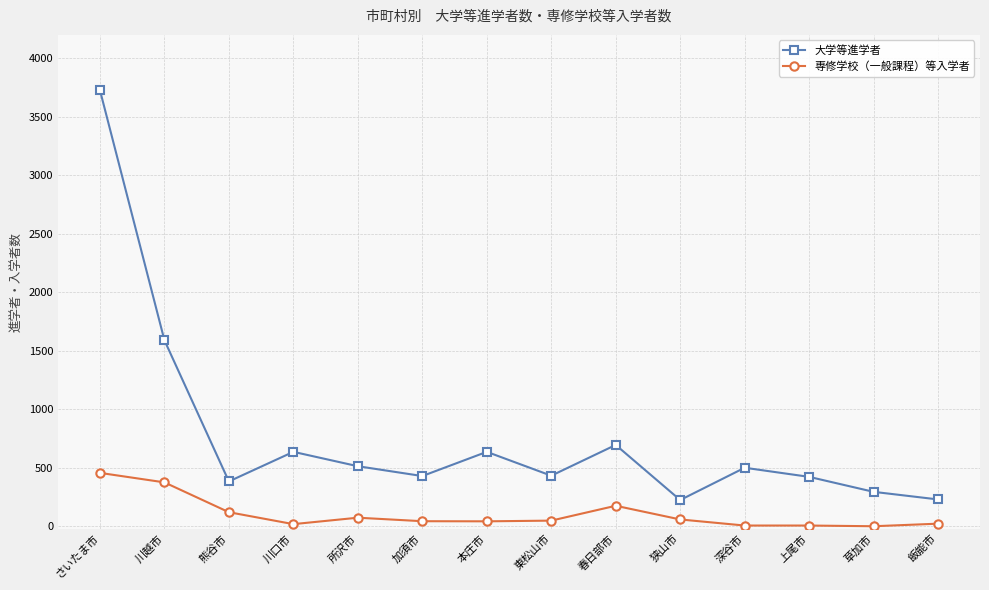

What is the sum of all 専修学校（一般課程）等入学者 values?

1442